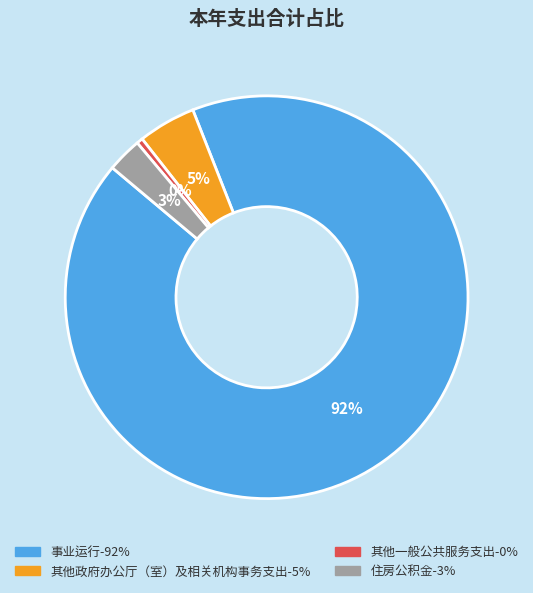

Which category has the smallest portion of the pie?

其他一般公共服务支出